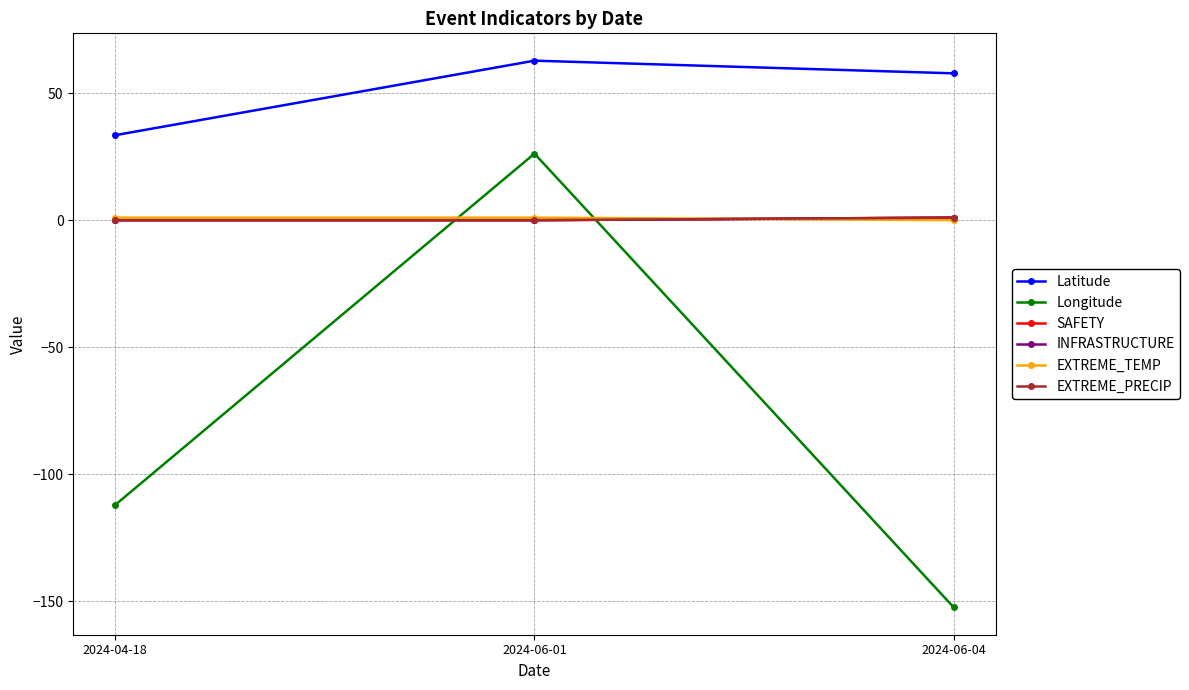

What is the sum of the Longitude values at 2024-06-04 and 2024-06-01?

-126.2